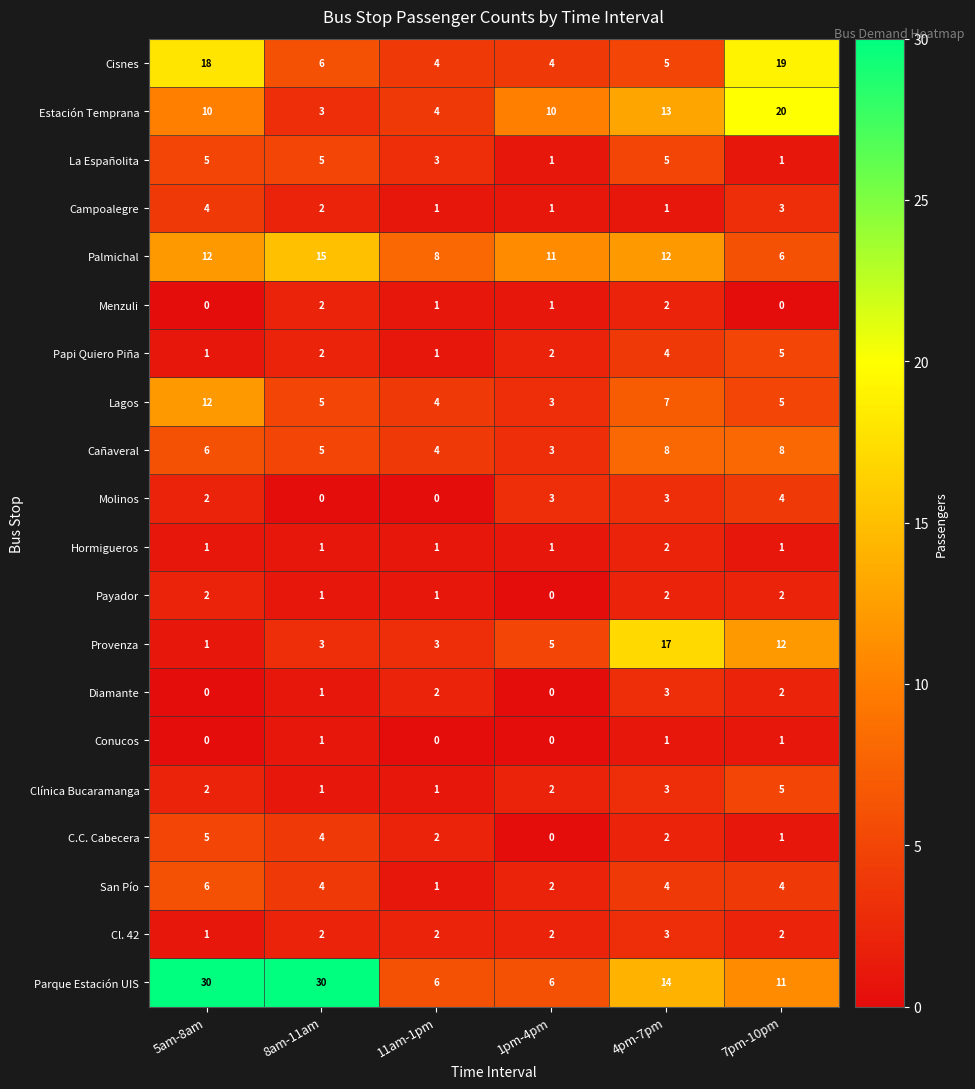

At how many categories does at least one series exceed 26?

2